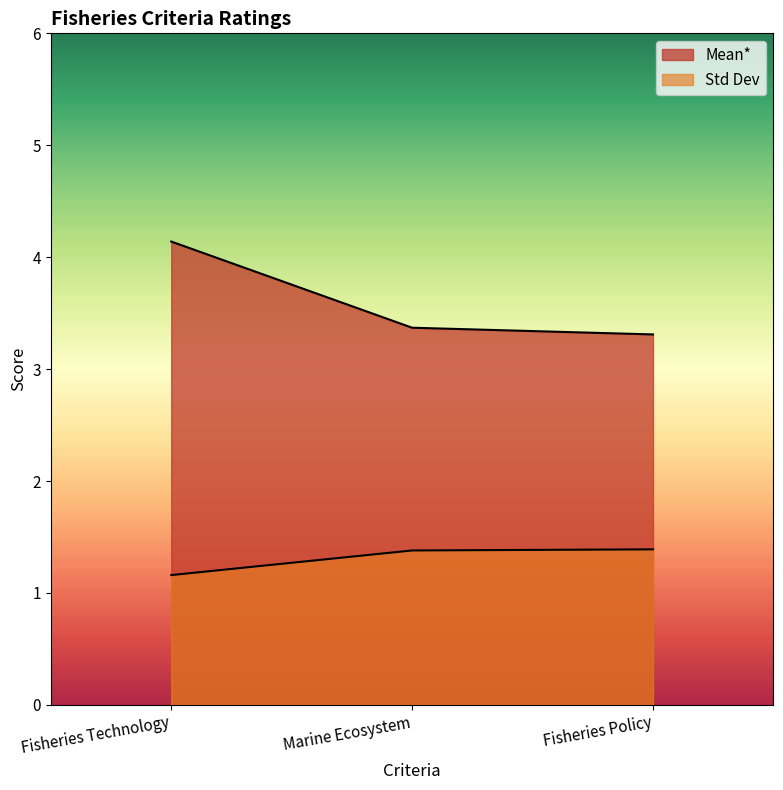

Does the chart have visible grid lines?

No